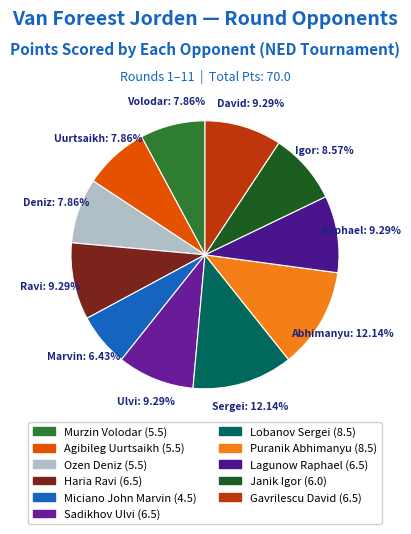

What is the total percentage of Gavrilescu David and Lagunow Raphael?

18.6%